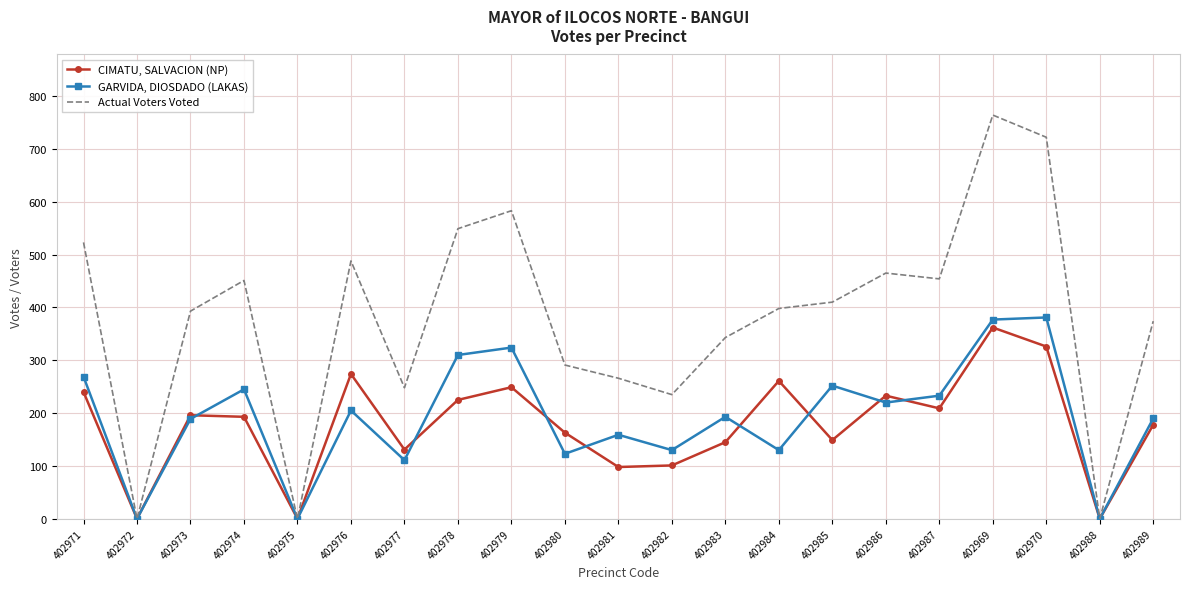

What are all the series names shown in the legend?

CIMATU, SALVACION (NP), GARVIDA, DIOSDADO (LAKAS), Actual Voters Voted